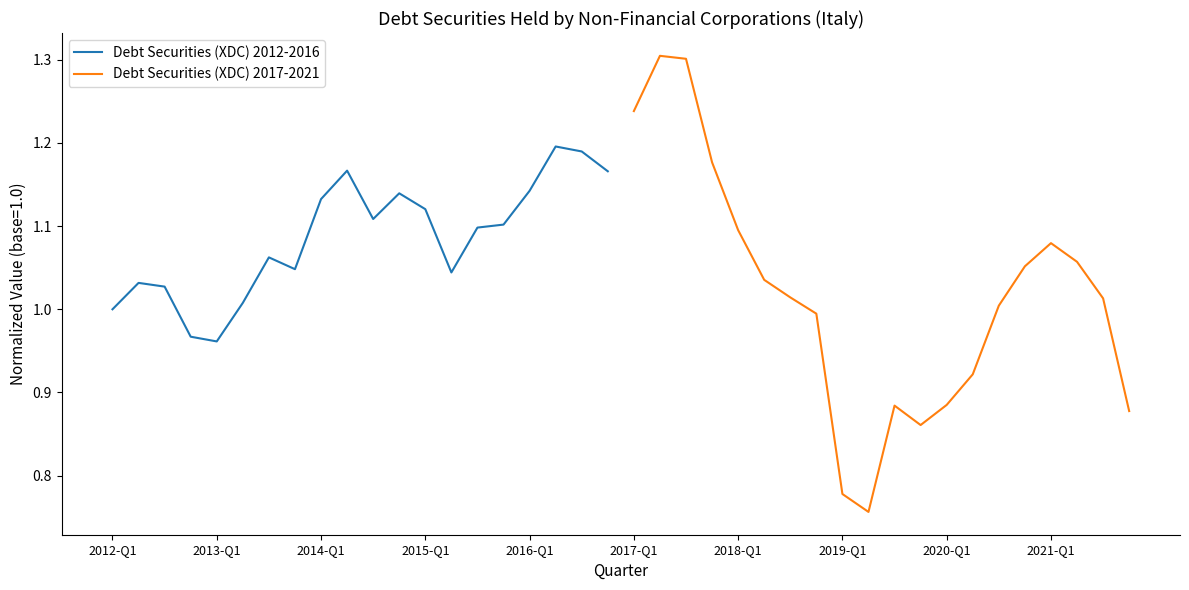

What is the difference between the maximum and minimum values in the Debt Securities (XDC) 2012-2016 series?

0.2